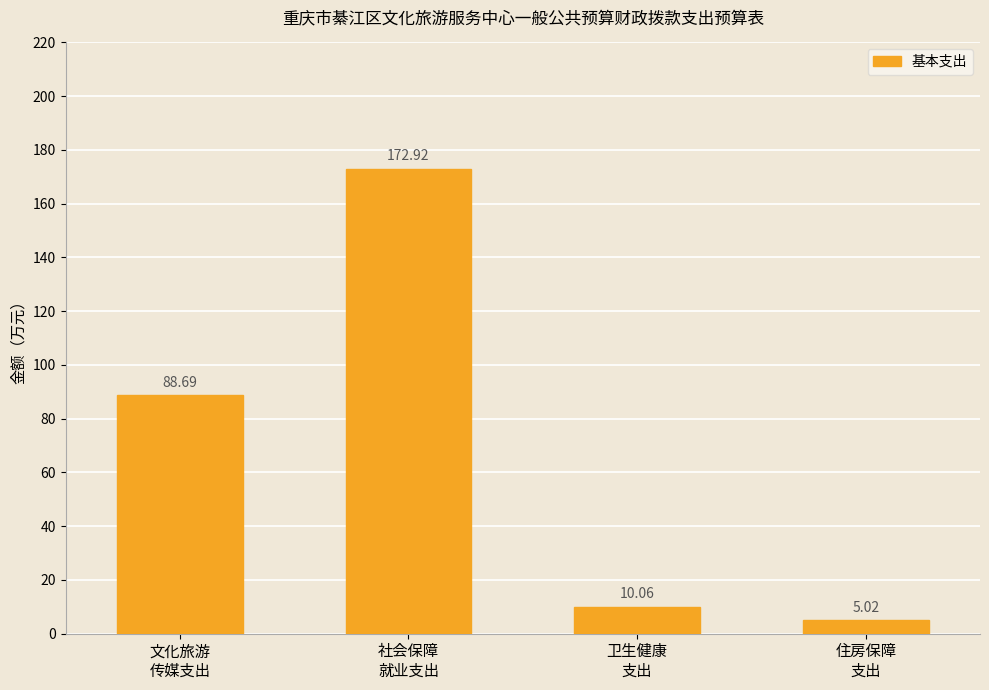

The chart shows a value of 289.7 at 社会保障
就业支出. True or false?

False